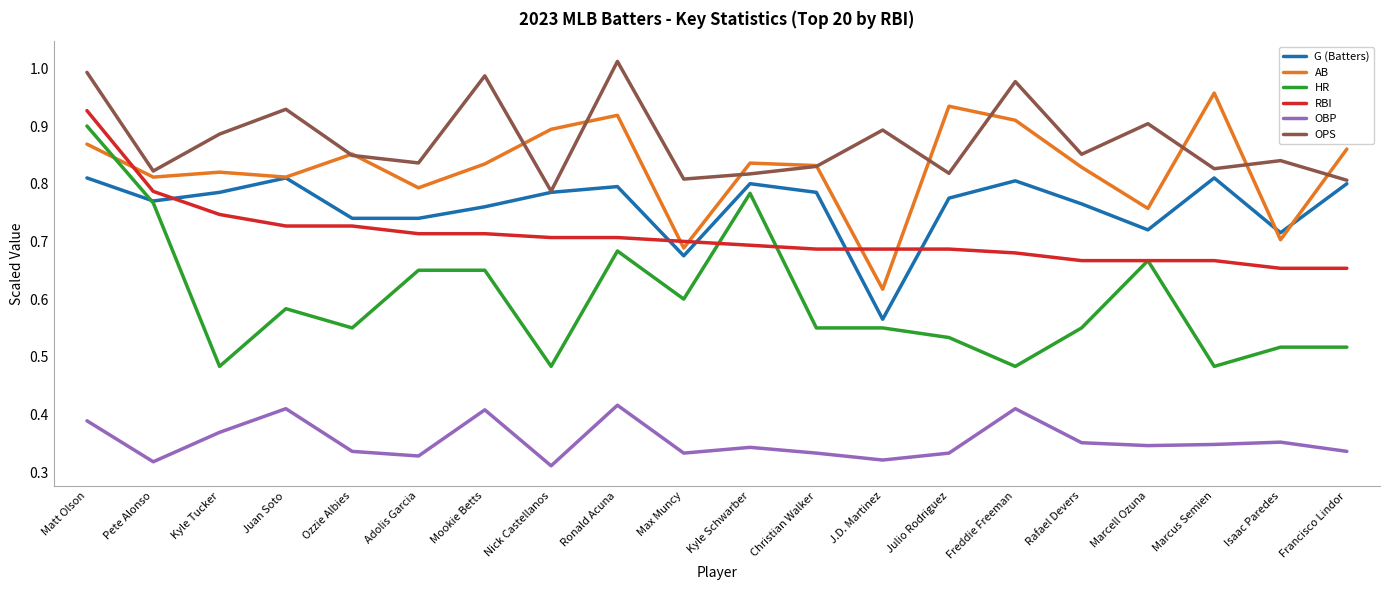

True or false: RBI and OPS cross at least once.

False